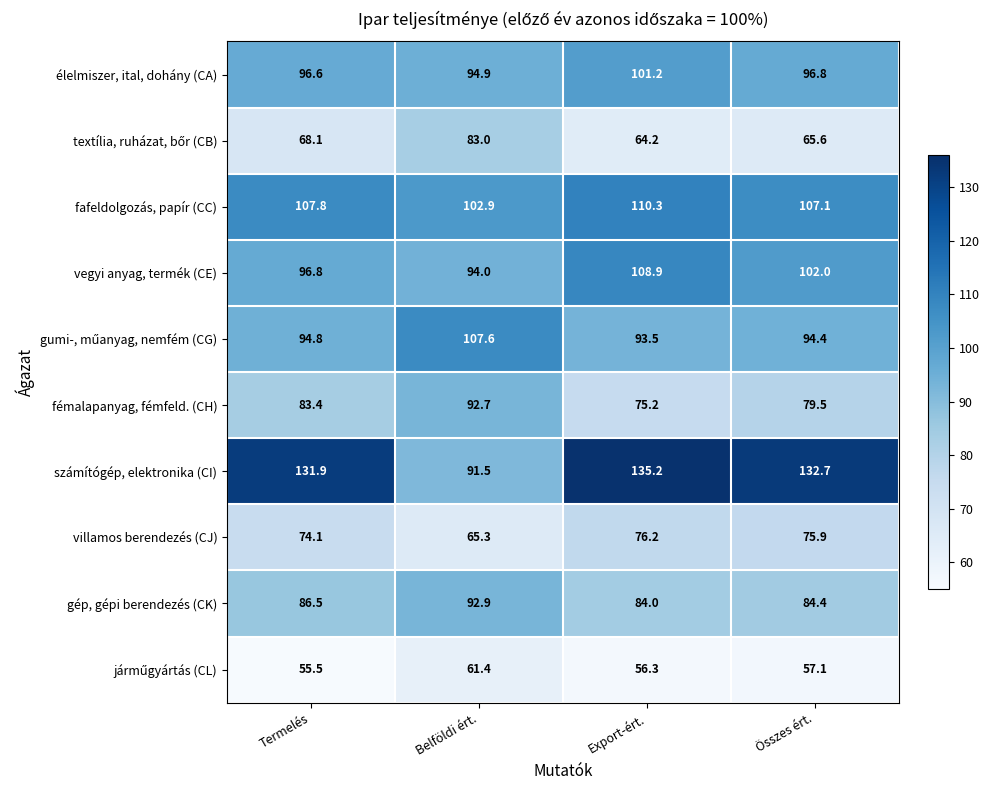

What is the difference between the highest and lowest values at Összes ért.?

75.6